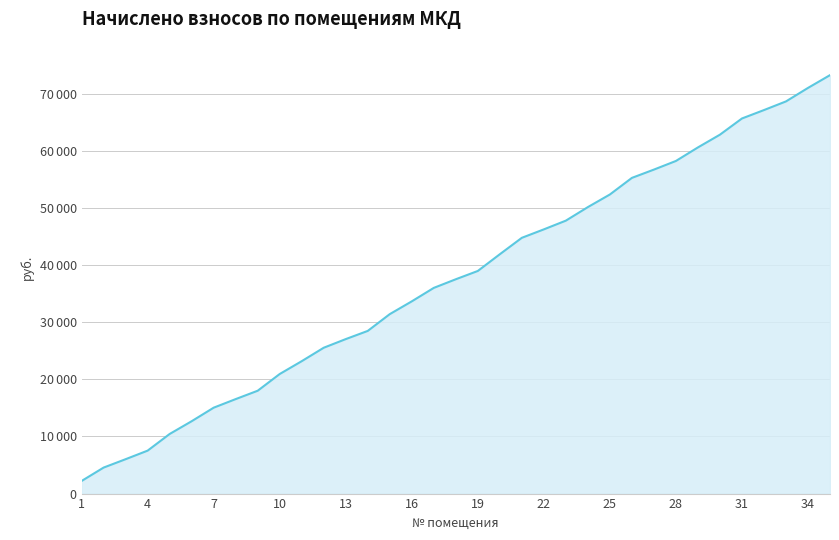

Does the chart have visible grid lines?

Yes